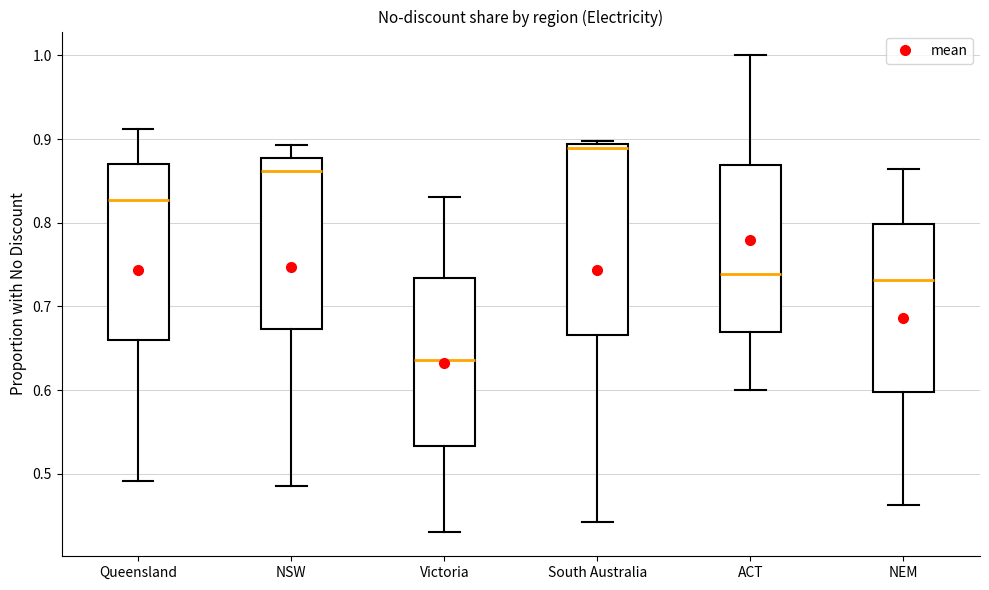

Reading left to right, transcribe this box plot: for each box, give where its median line is, the range the box spans, and where its two whiskers end, as read against the y-axis. The values are not printed on the chart, so give them approximately, as read against the axis.

Queensland: median 0.83, box 0.66 to 0.87, whiskers 0.49 to 0.91
NSW: median 0.86, box 0.67 to 0.88, whiskers 0.49 to 0.89
Victoria: median 0.64, box 0.53 to 0.73, whiskers 0.43 to 0.83
South Australia: median 0.89 (just below the box's upper edge), box 0.67 to 0.89, whiskers 0.44 to 0.90
ACT: median 0.74, box 0.67 to 0.87, whiskers 0.60 to 1.00
NEM: median 0.73, box 0.60 to 0.80, whiskers 0.46 to 0.86